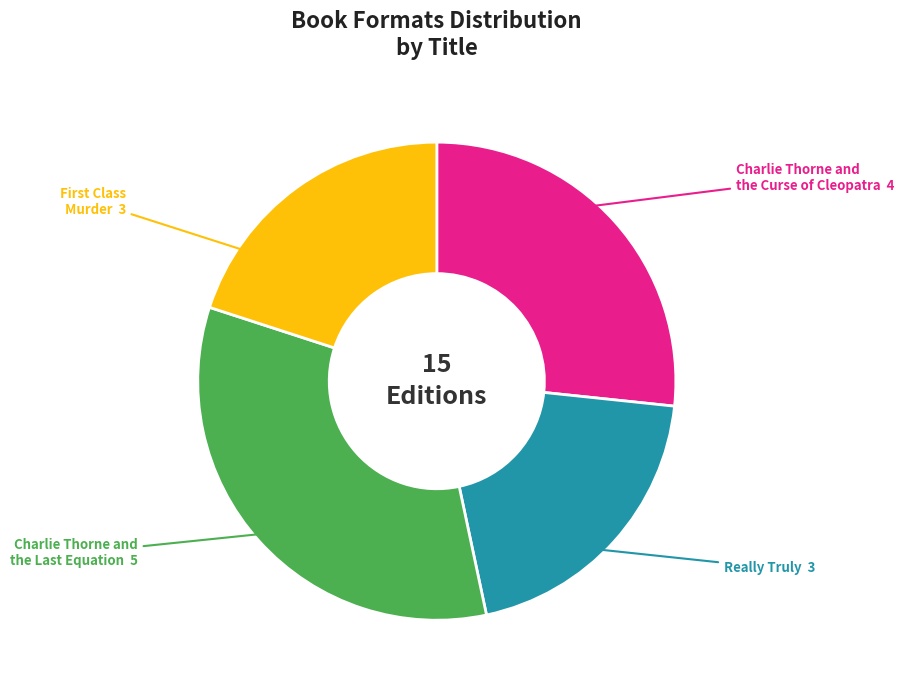

Is there a majority slice in this chart?

No